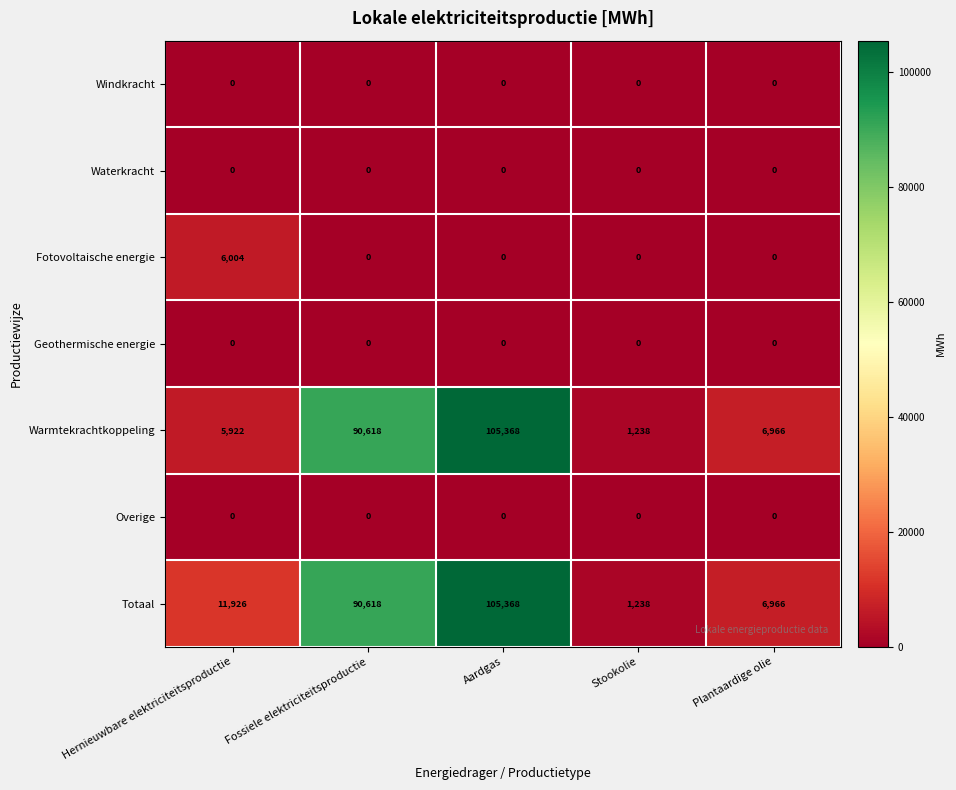

What is the approximate value of Warmtekrachtkoppeling at Plantaardige olie, to the nearest 10?

6970